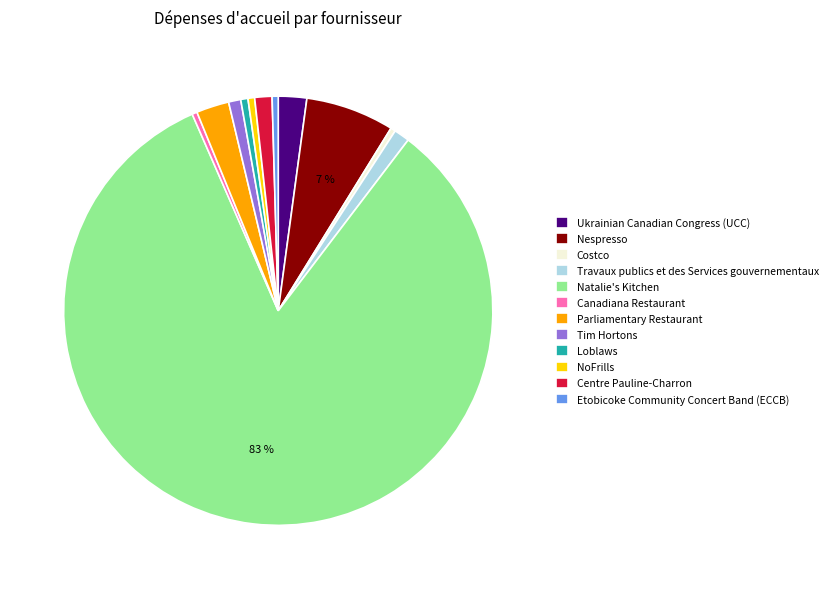

Which category accounts for the majority?

Natalie's Kitchen